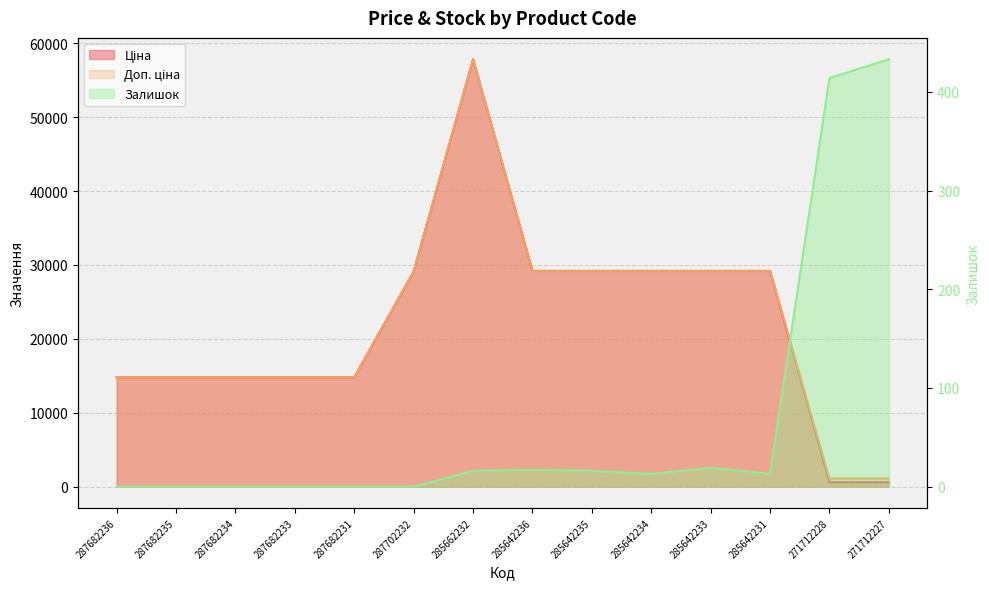

The value of Ціна at 287702232 is 5835.0. True or false?

False